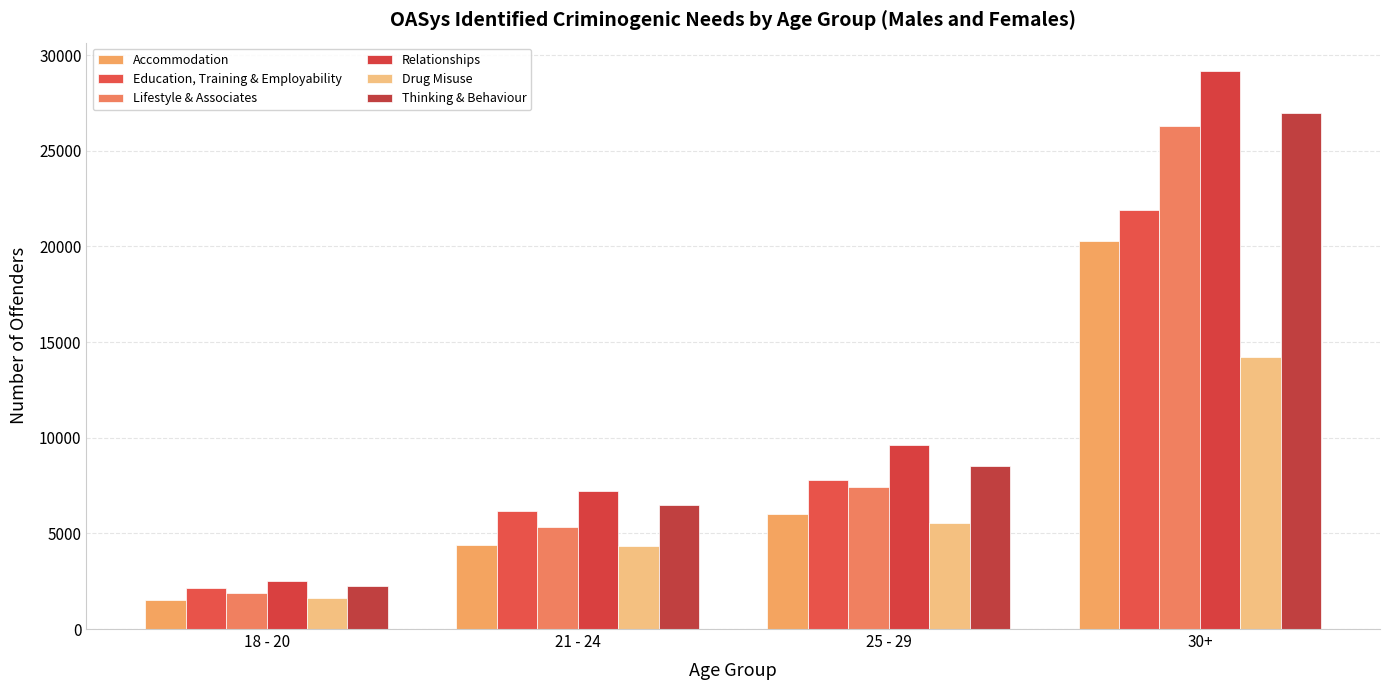

The value of Thinking & Behaviour at 21 - 24 is 6476. True or false?

True